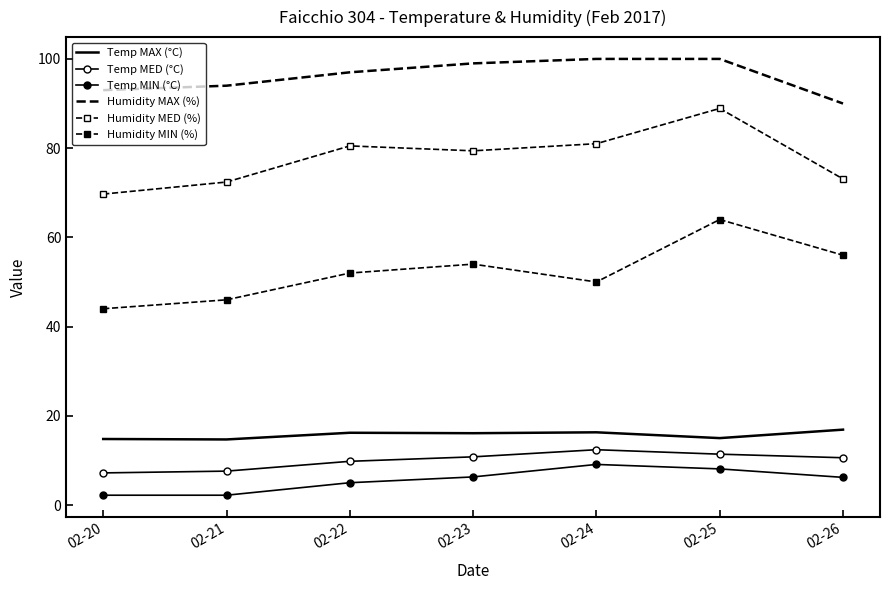

True or false: Temp MED (°C) and Humidity MIN (%) intersect in this chart.

False